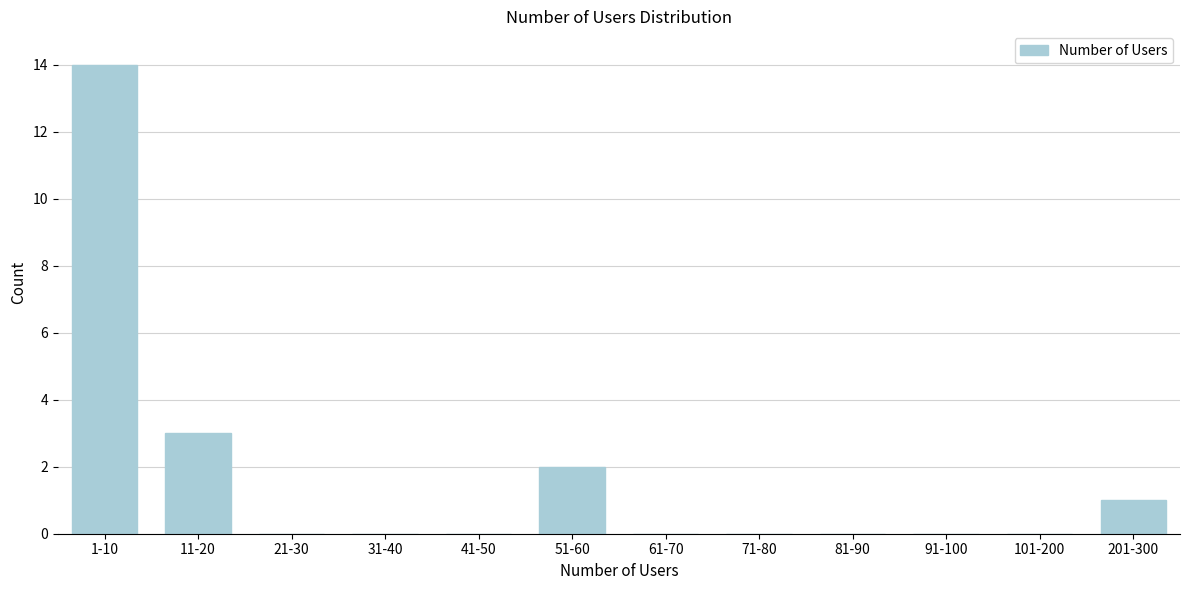

Reading left to right, transcribe all the data shown in this chart.

1-10=14	11-20=3	21-30=0	31-40=0	41-50=0	51-60=2	61-70=0	71-80=0	81-90=0	91-100=0	101-200=0	201-300=1